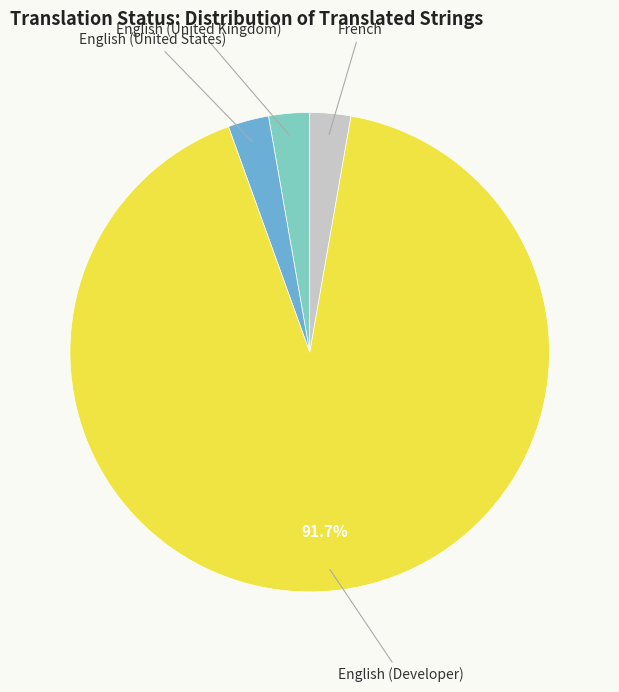

How many slices are in this pie chart?

4